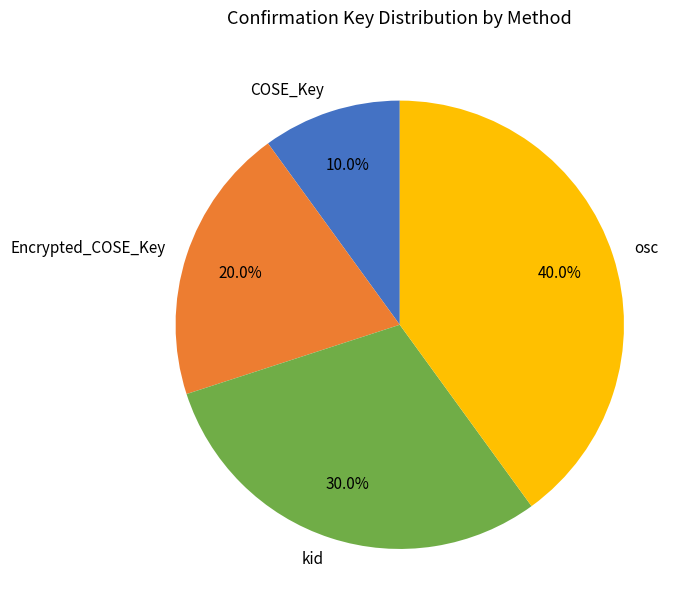

Is there a majority slice in this chart?

No